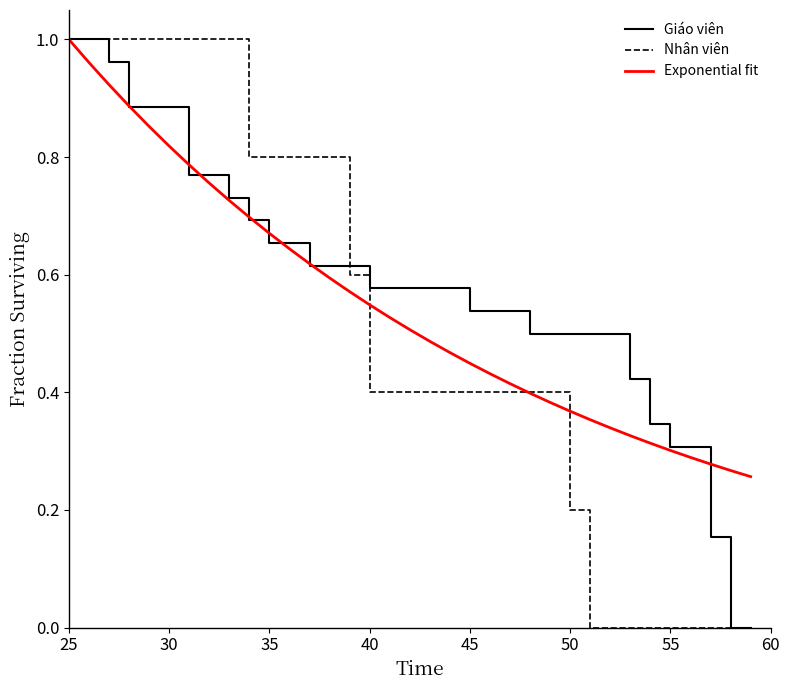

Rank the series by their average value, from lowest to highest.

Nhân viên, Exponential fit, Giáo viên